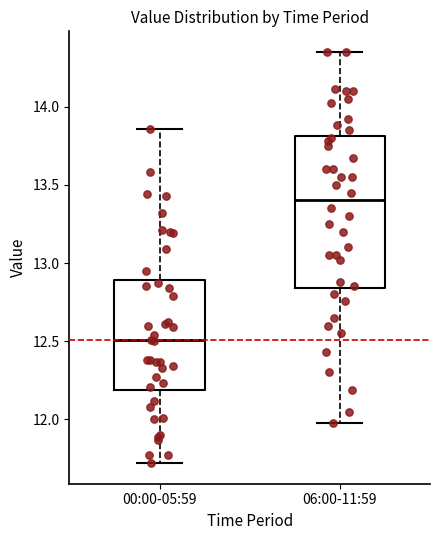

Which box is the tallest, from its lower edge to its upper edge?

06:00-11:59